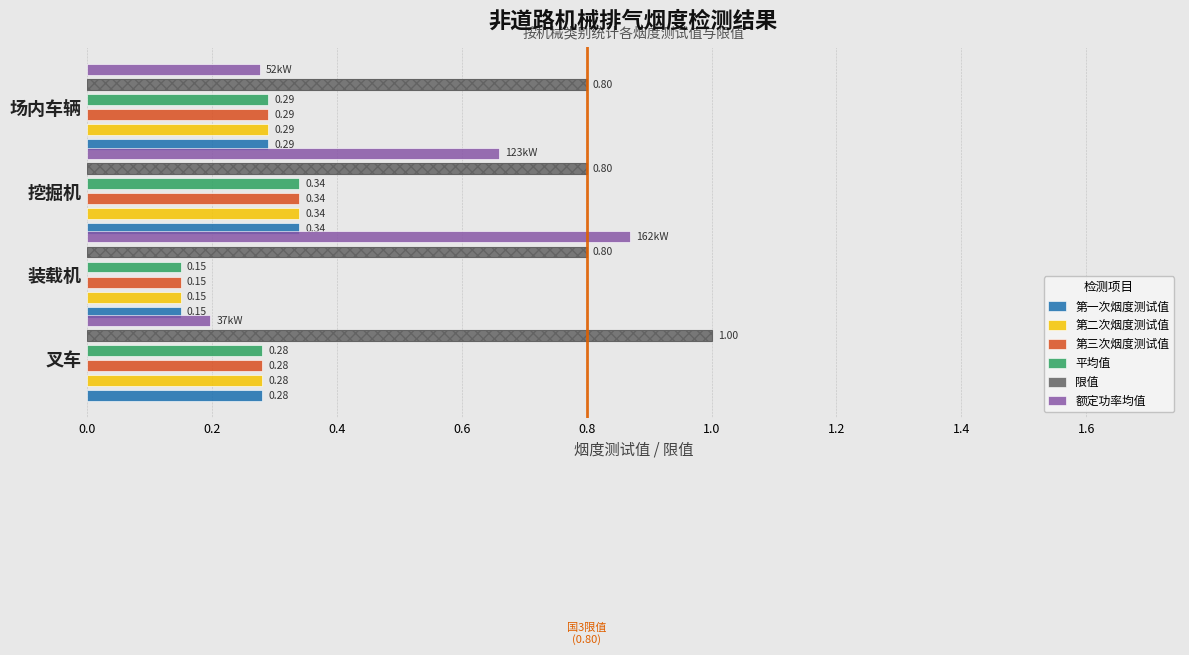

True or false: 第三次烟度测试值 has a value of 0.1 at 装载机.

True